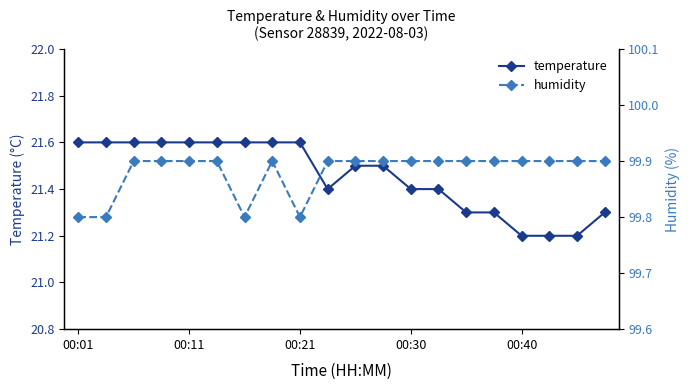

Count the number of data series in this chart.

2